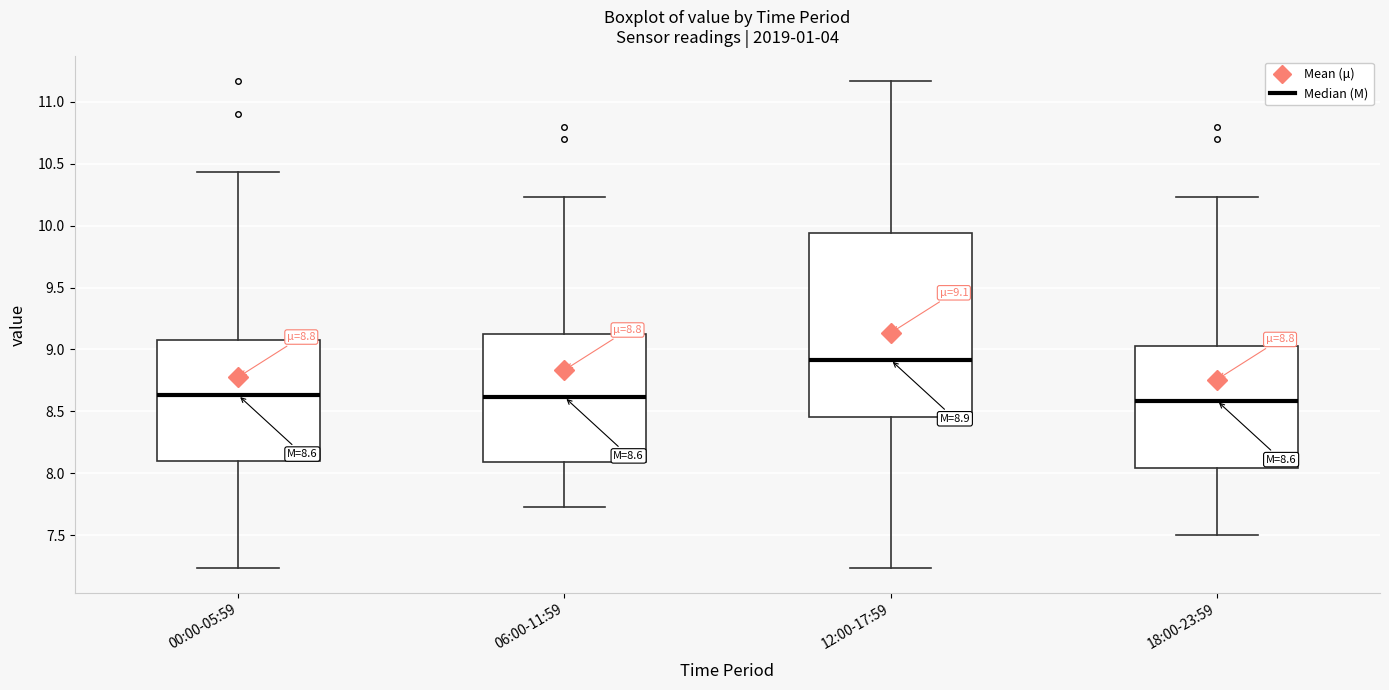

Comparing the boxes themselves (not the whiskers), which one is the tallest?

12:00-17:59